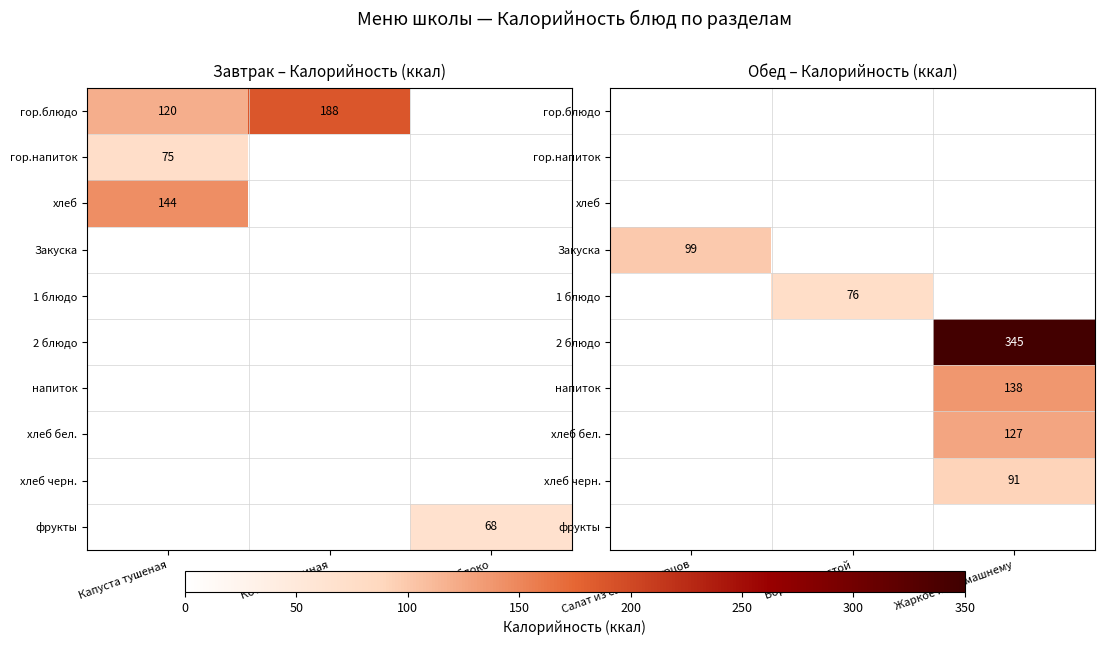

List the labels in order of хлеб бел. value, smallest first.

Салат из свежих огурцов, Борщ с капустой, Жаркое по домашнему